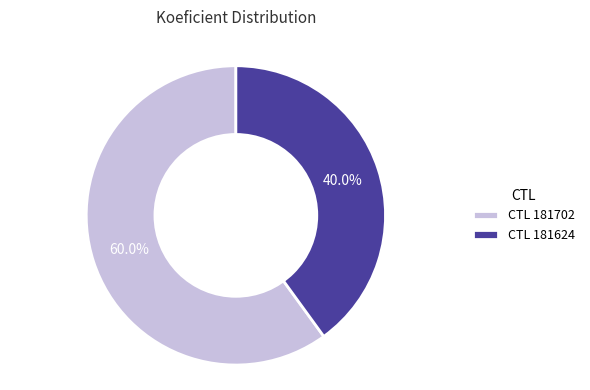

Which slice is the largest?

CTL 181702